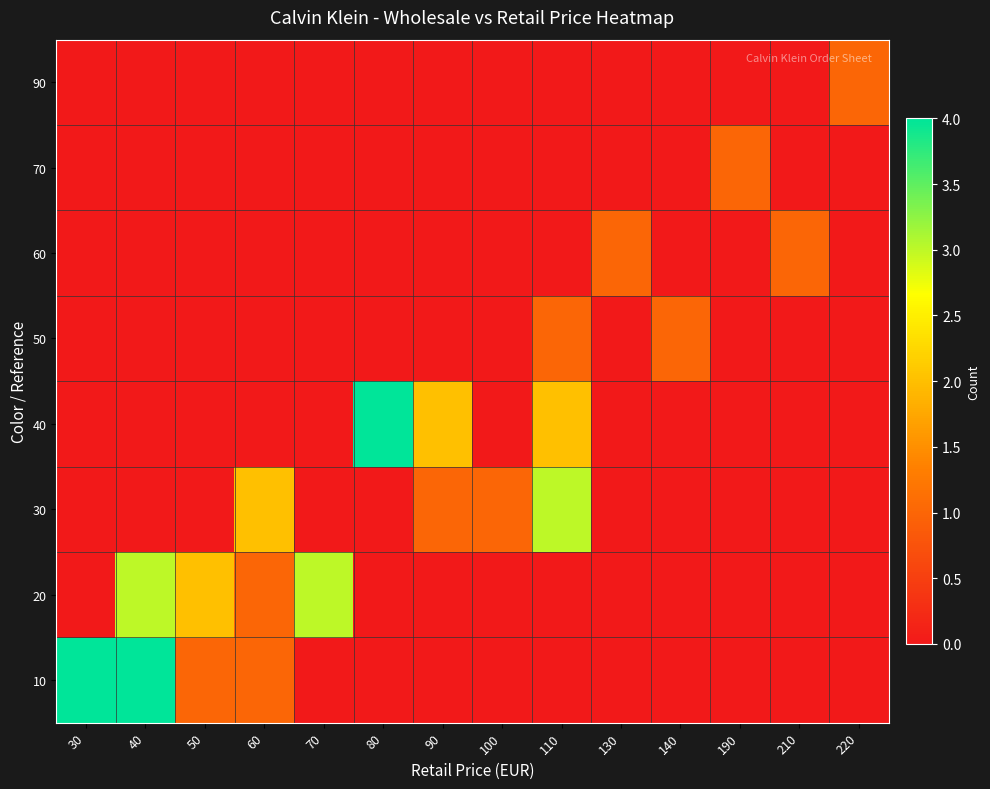

List the series in order of their peak value, highest first.

10, 20, 30, 40, 50, 60, 70, 90